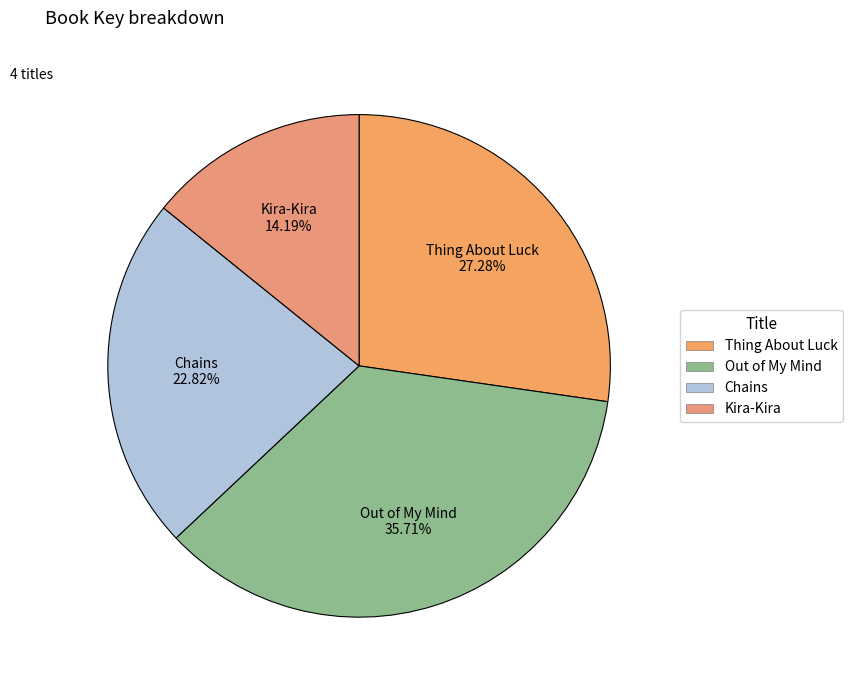

Between Chains and Out of My Mind, which is larger?

Out of My Mind